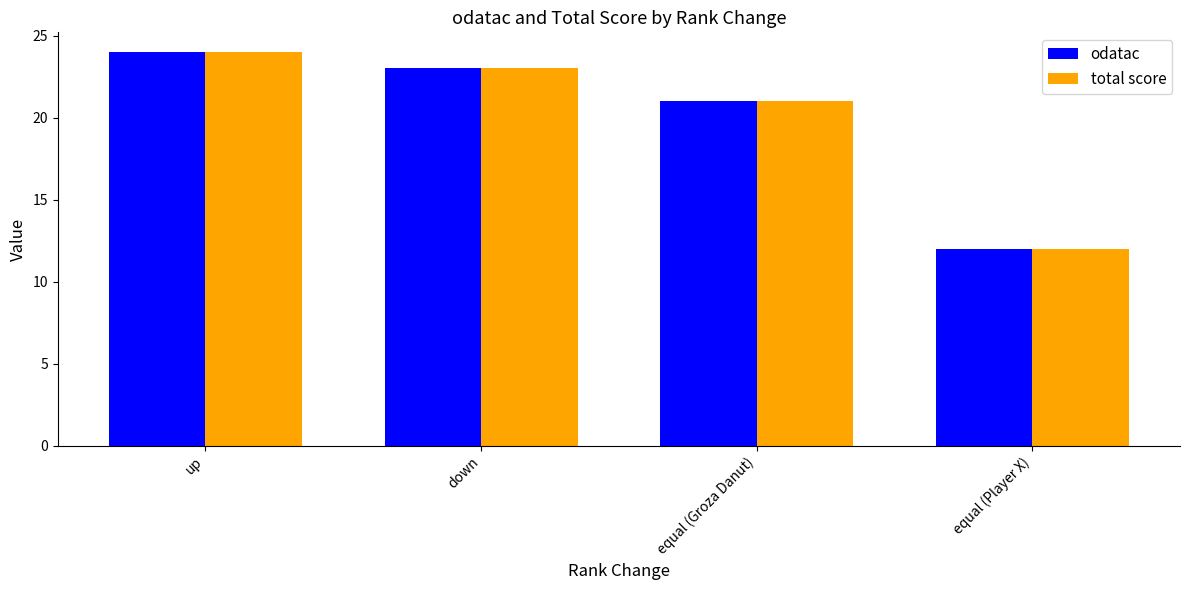

List the labels in order of odatac value, smallest first.

equal (Player X), equal (Groza Danut), down, up